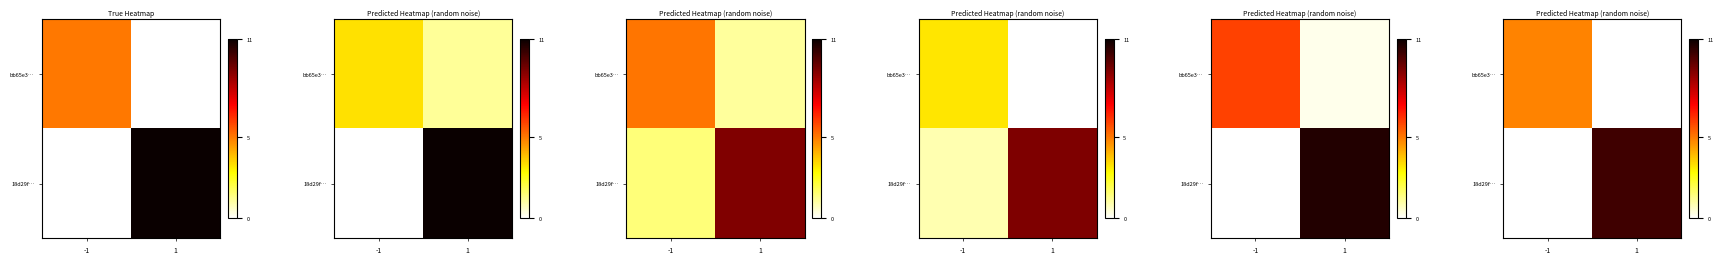

What is the sum of the row_1 values at -1 and 1?

10.1